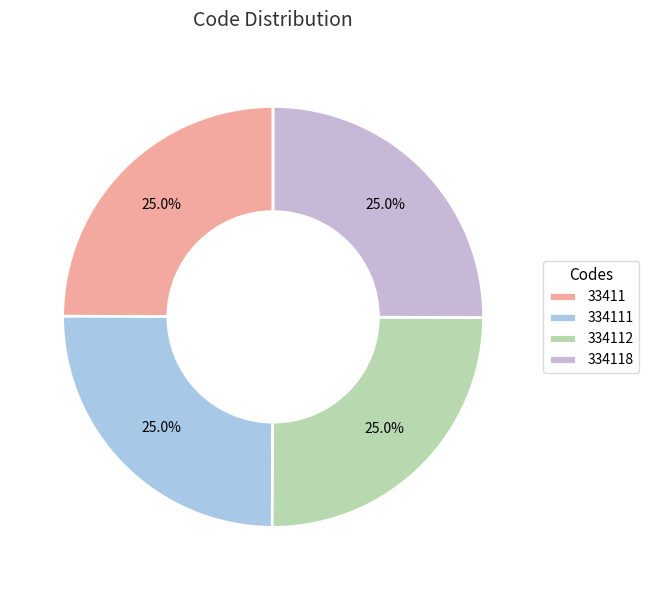

True or false: 334112 accounts for 12% of the total.

False